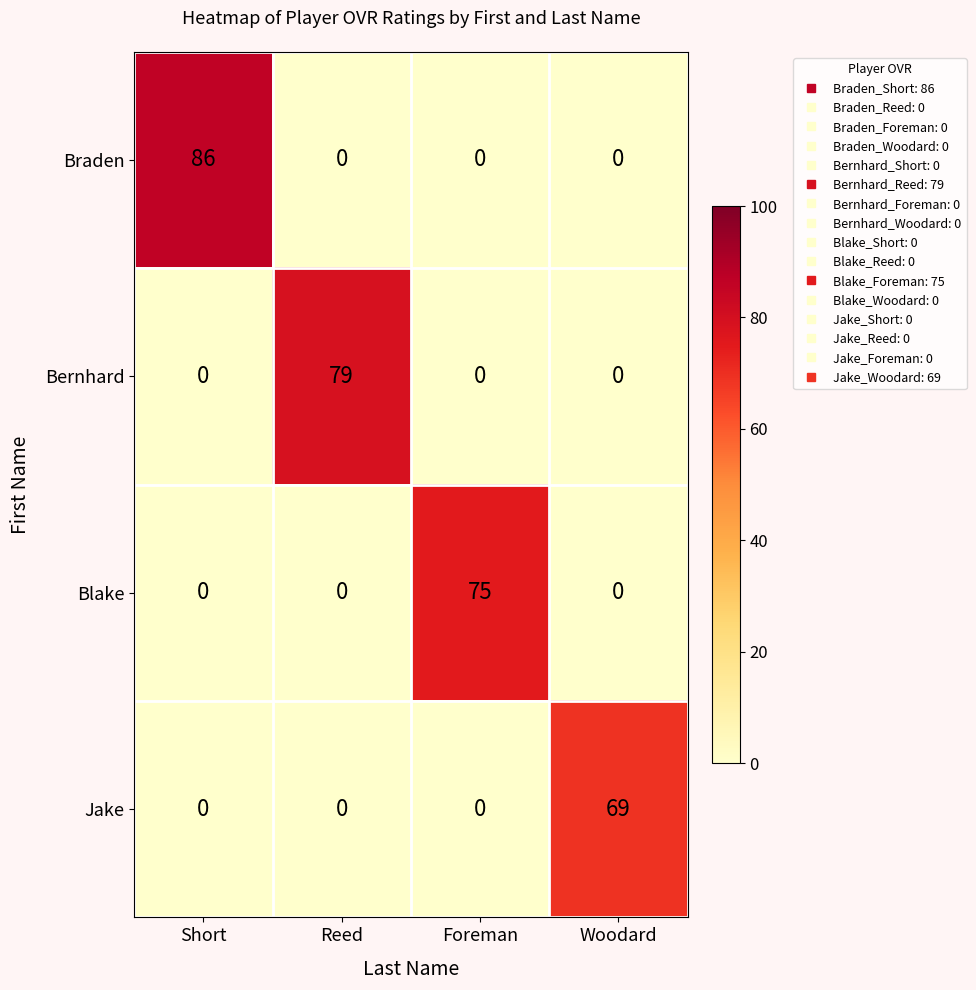

Which series changed the most between Short and Reed?

Braden